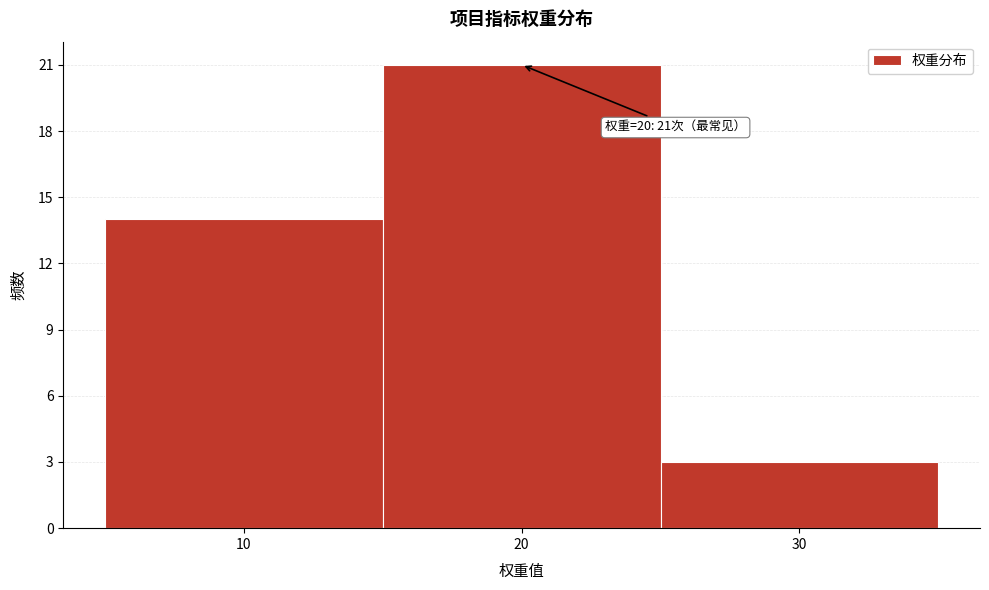

Over which range of the x-axis is the bar tallest?

15 to 25